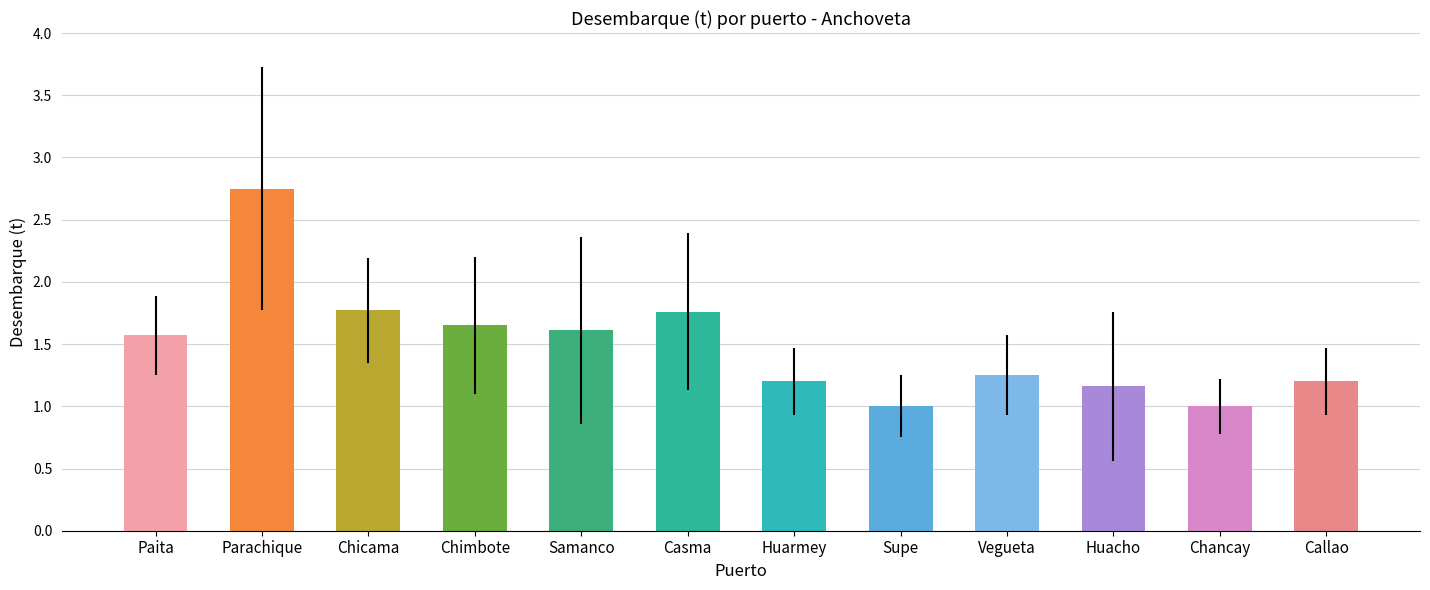

What is the label of the 10th bar from the left?

Huacho